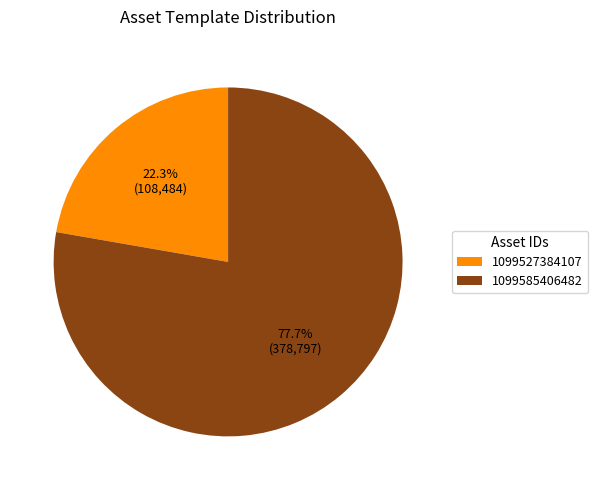

What is the smallest slice in the pie chart?

1099527384107